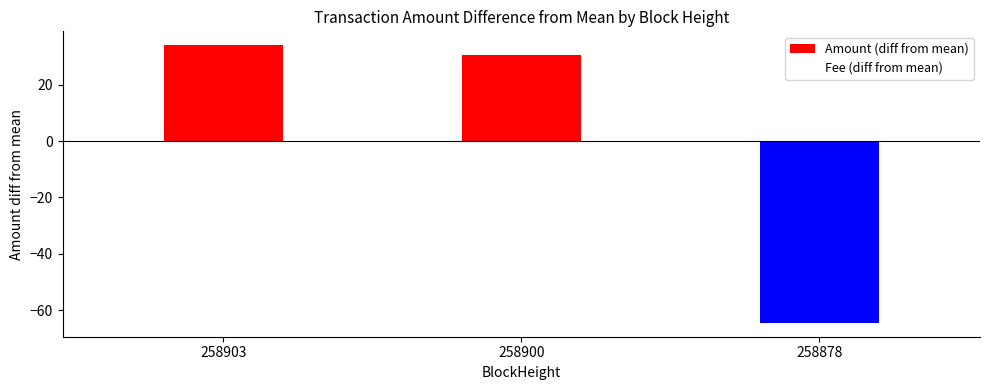

Which label corresponds to the largest value in the chart?

258903